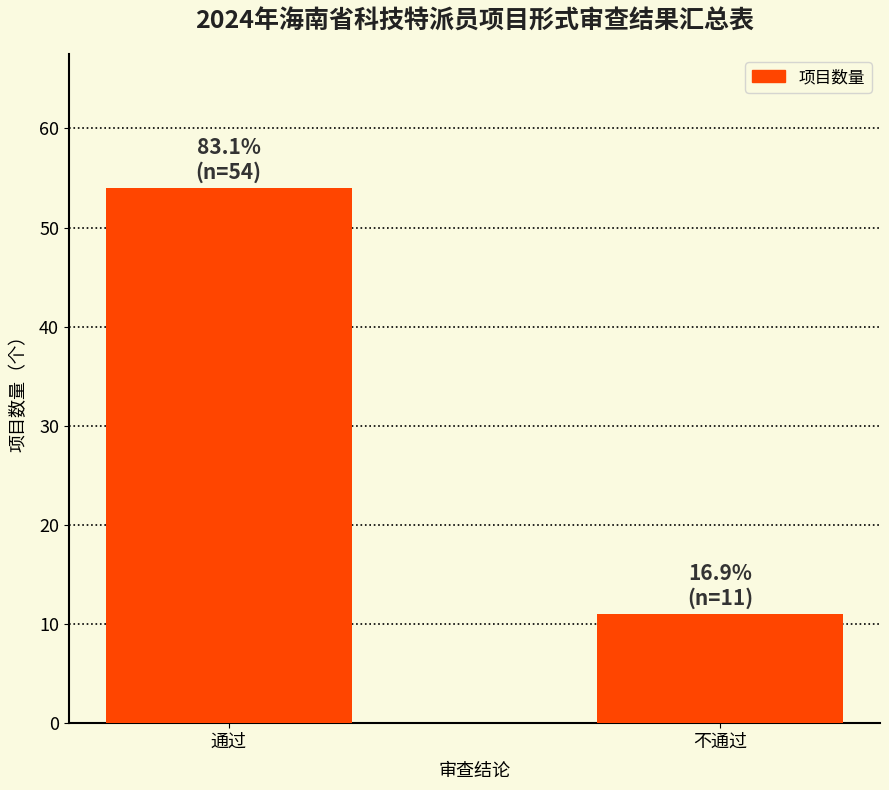

Reading right to left, extract all data points from this chart.

11	54